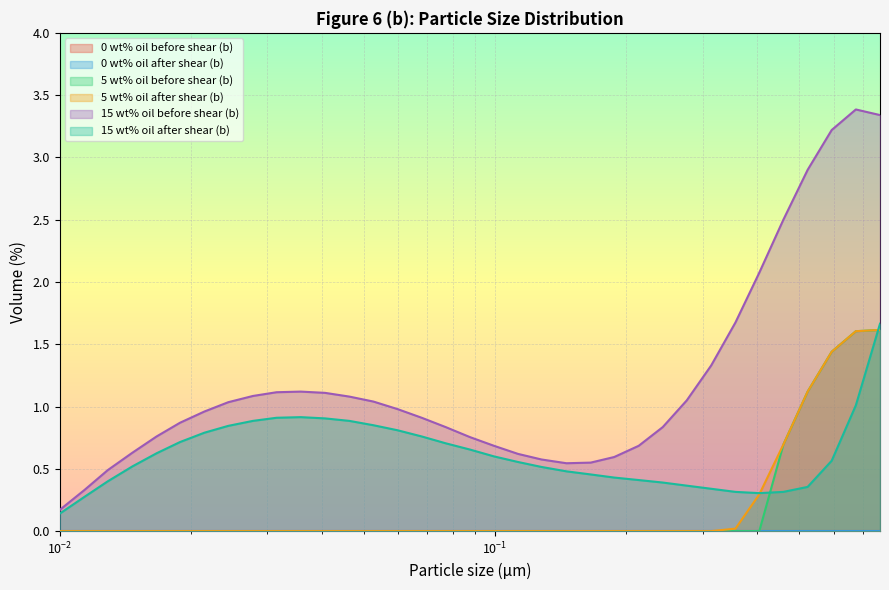

What position from the left is 0.146?

22